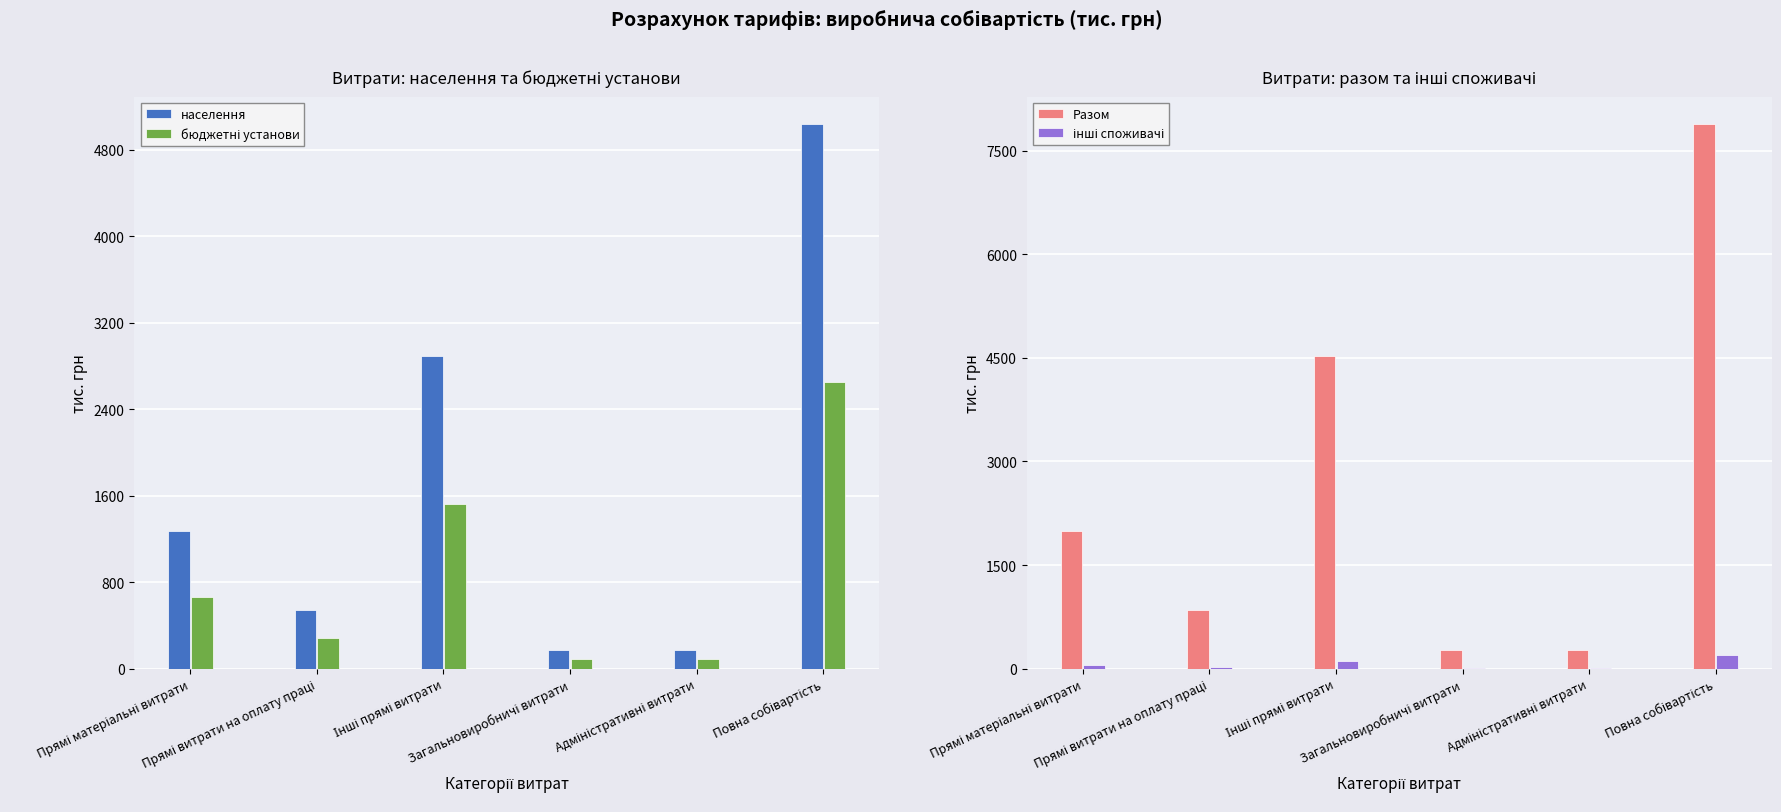

What is the highest value of the Разом series?

7887.5